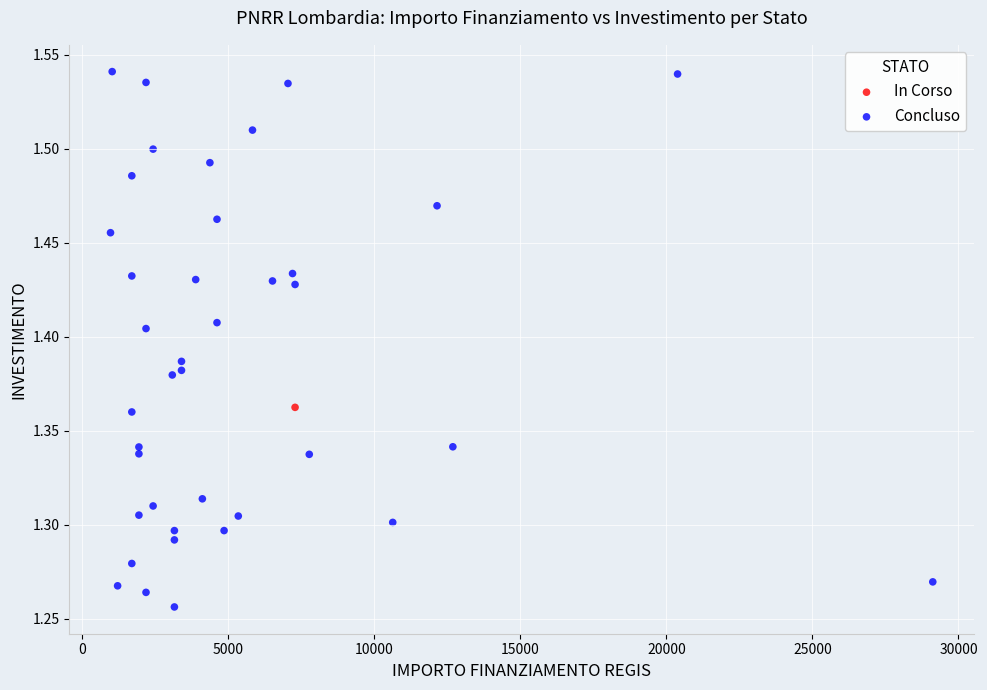

What are all the series names shown in the legend?

In Corso, Concluso